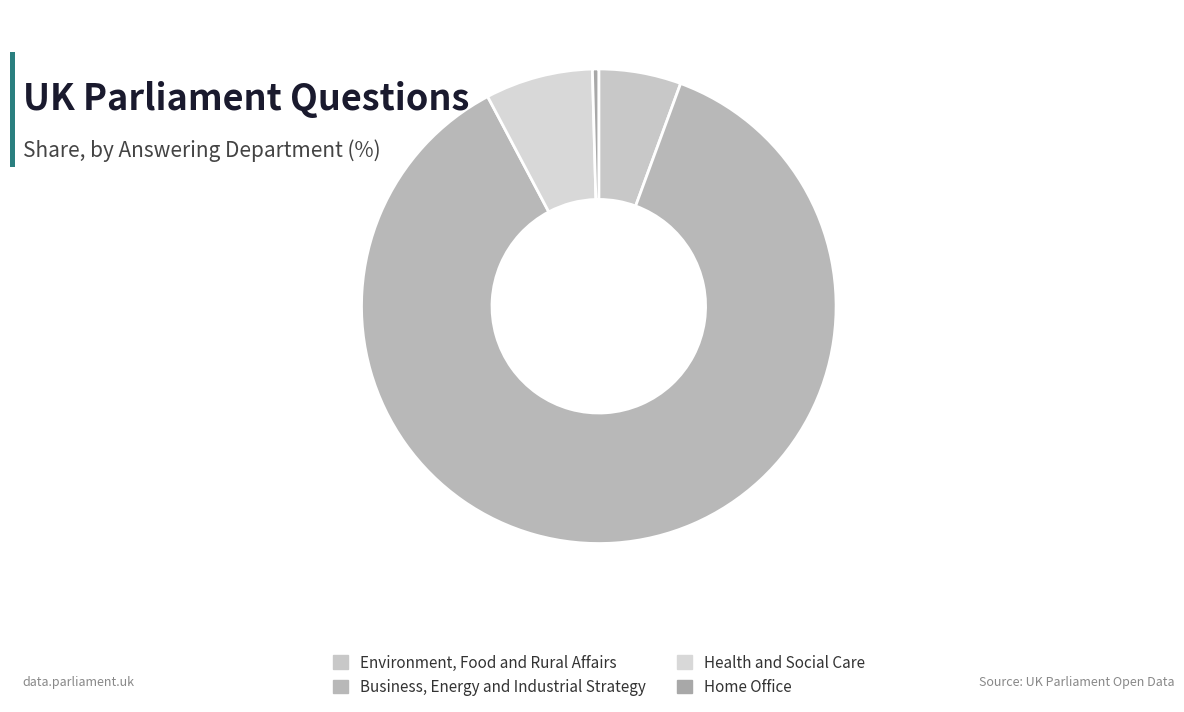

What portion of the pie excludes Environment, Food and Rural Affairs?

94.4%